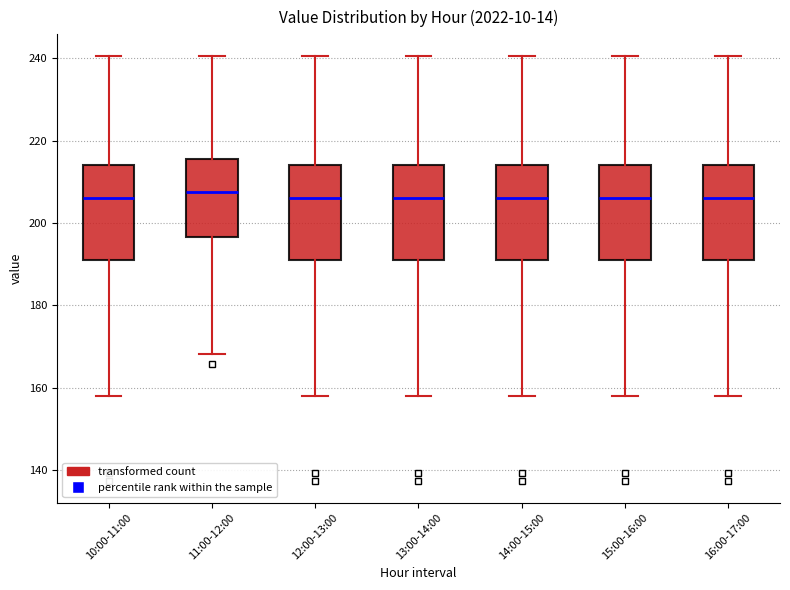

Where is the lower edge of the box for 11:00-12:00 on the y-axis? The values are not printed on the chart, so give them approximately, as read against the axis.

196